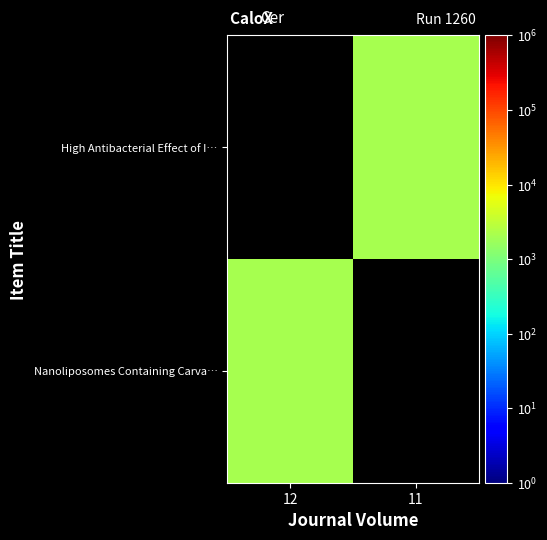

Count the number of categories in the chart.

2